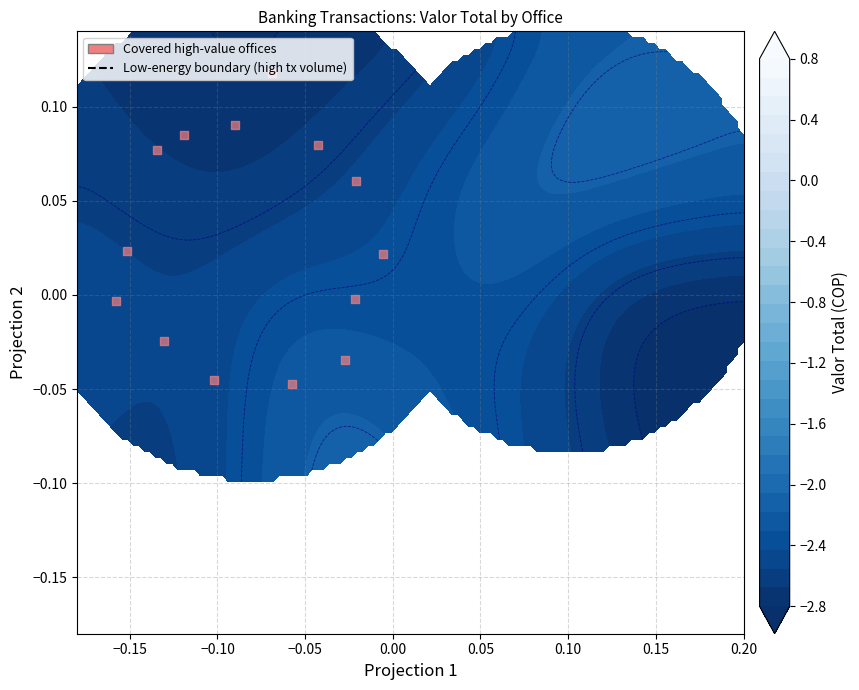

Count the number of data series in this chart.

1